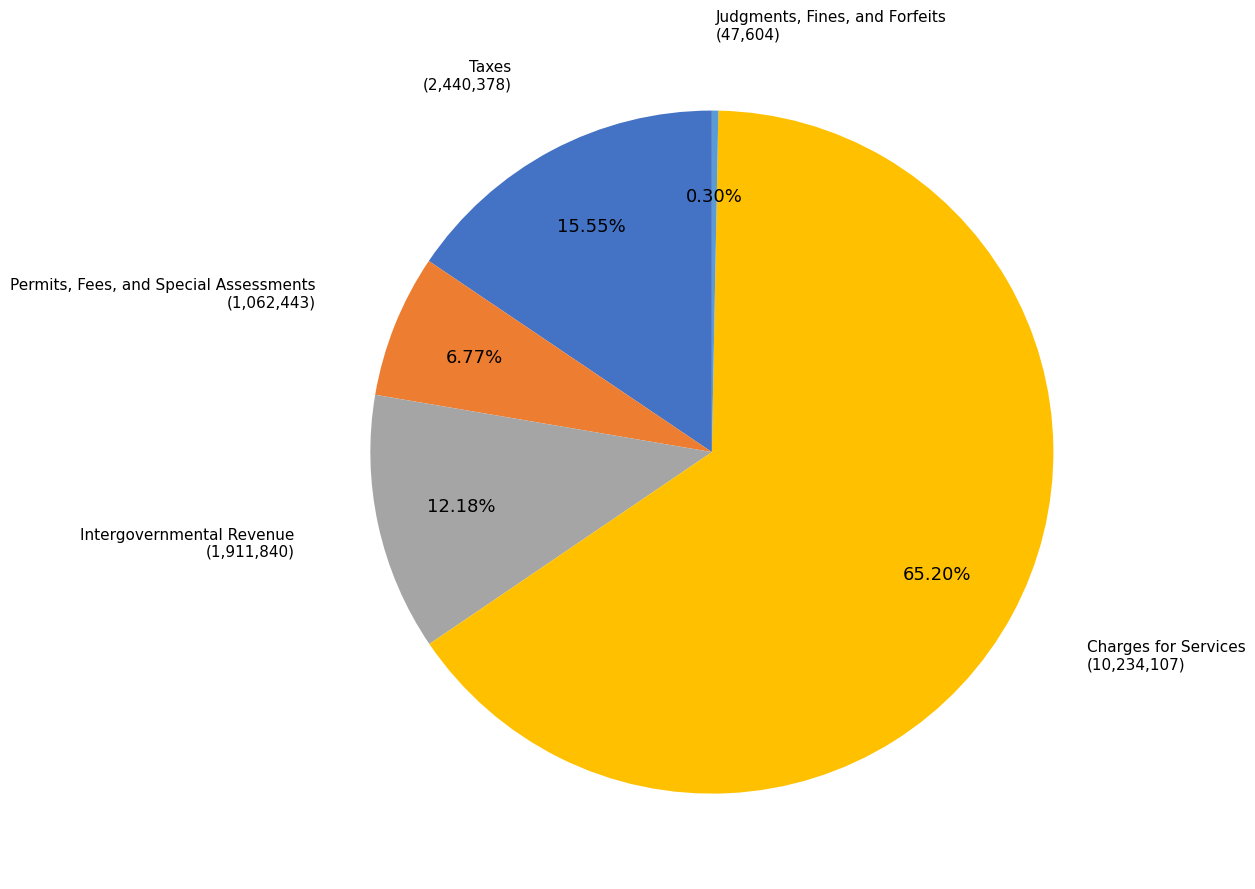

Is there a majority slice in this chart?

Yes